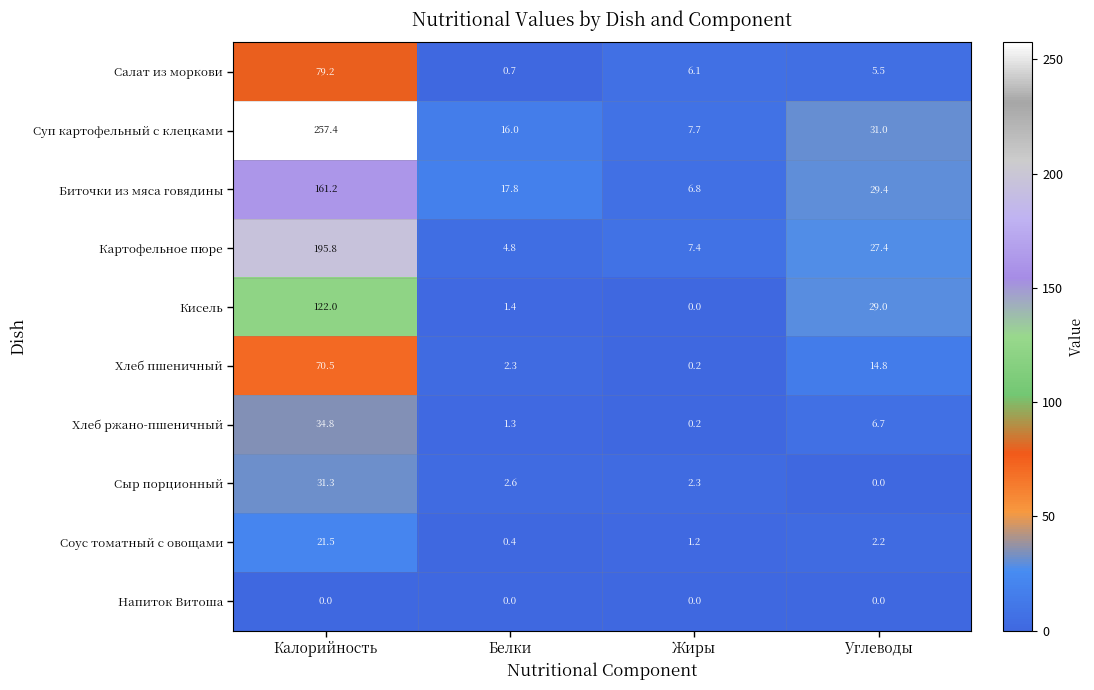

Which series changed the most between Калорийность and Белки?

Суп картофельный с клецками